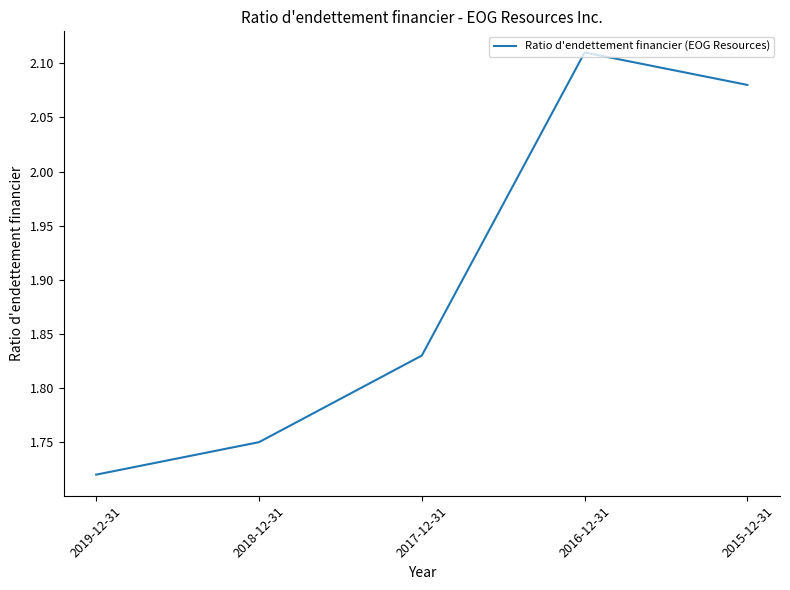

The value at 2015-12-31 is 3.4. True or false?

False